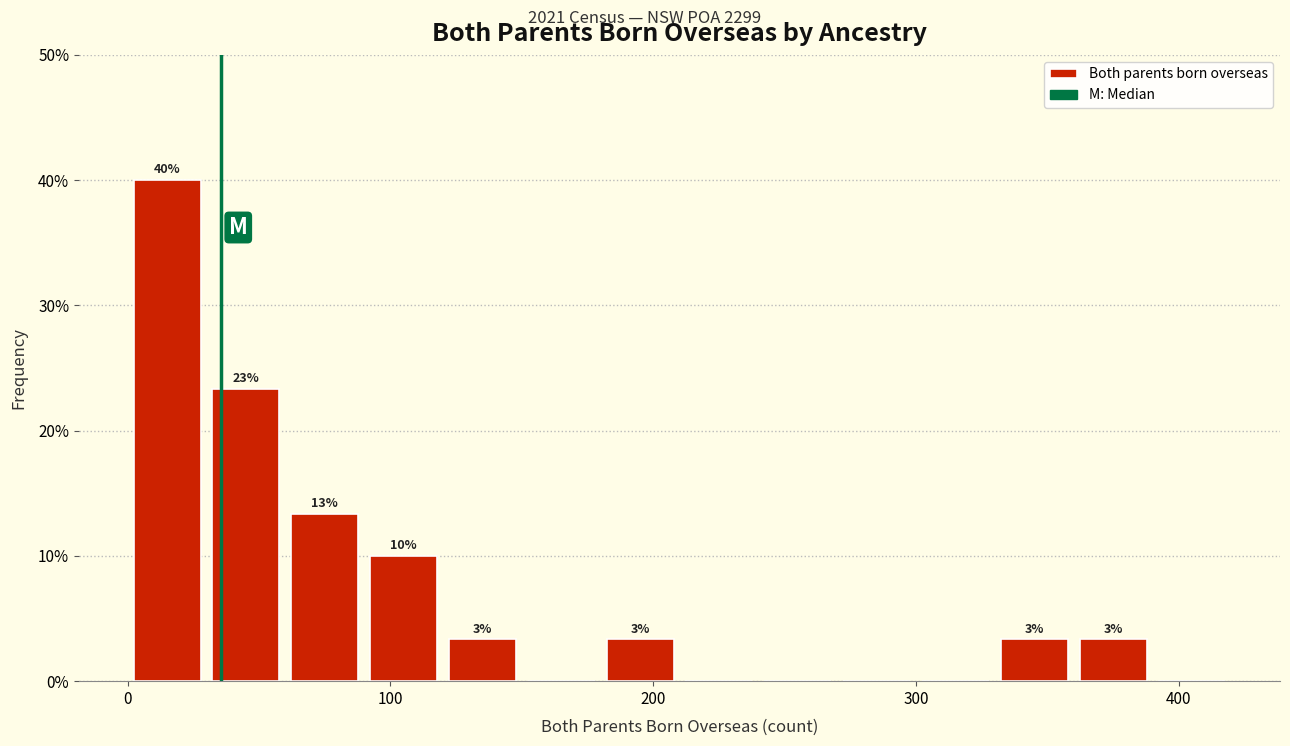

Read against the x-axis, roughly where is the centre of the tallest bar?

20